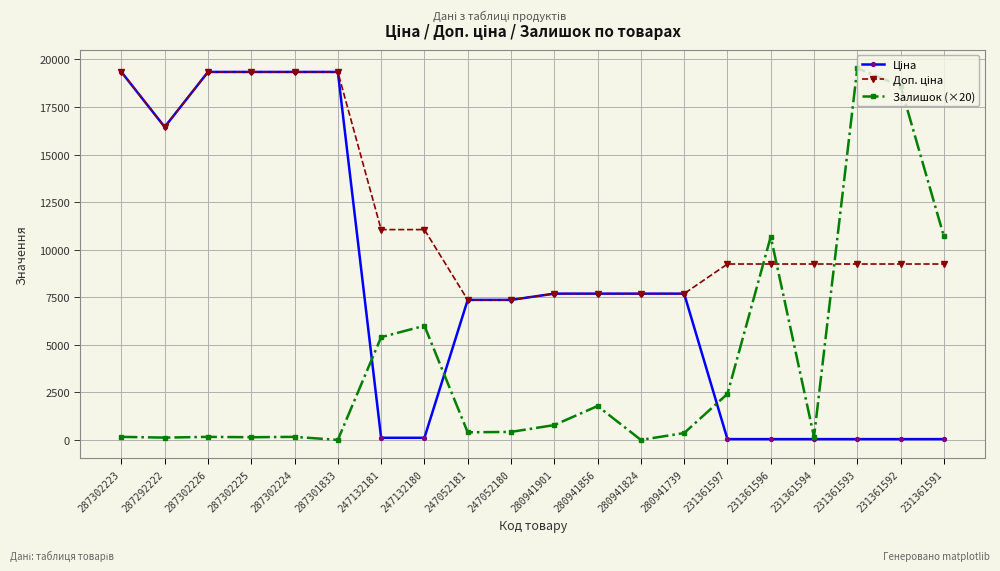

At how many categories does at least one series exceed 10488?

12